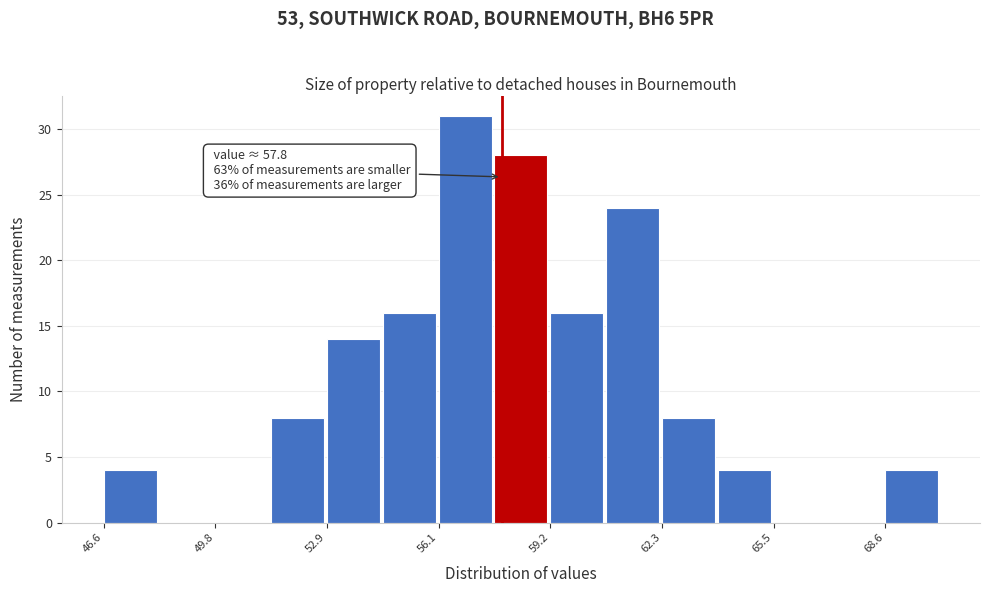

Around what value on the x-axis is the tallest bar? Give the approximate position of its centre, as read against the axis.

57.0